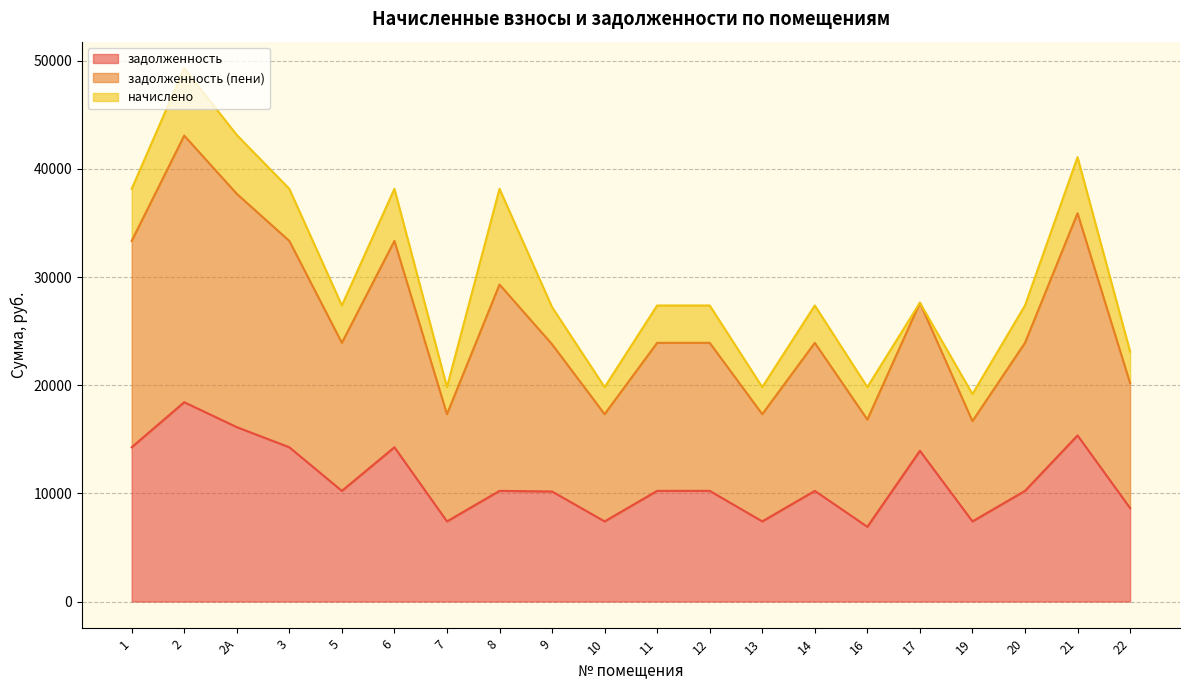

How many interior local valleys does the задолженность series have?

6